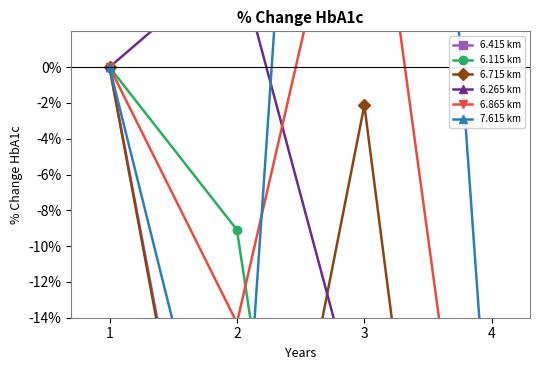

True or false: 6.865 km has more than 0 interior local peaks.

True